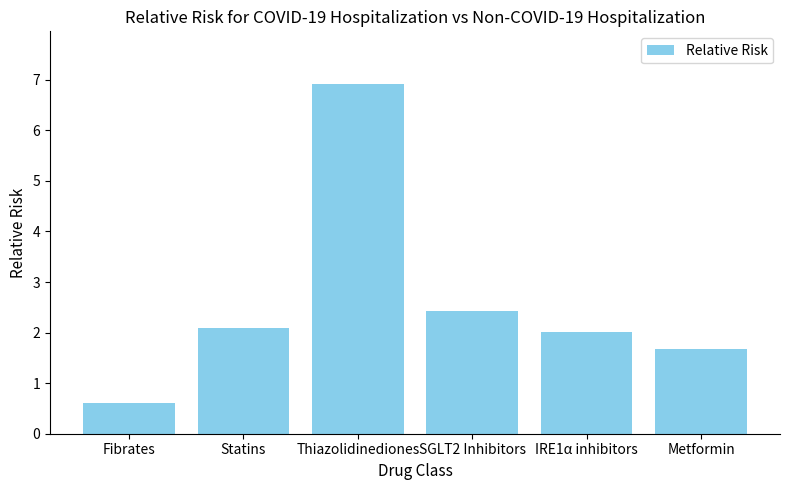

Between Statins and Thiazolidinediones, which is larger?

Thiazolidinediones